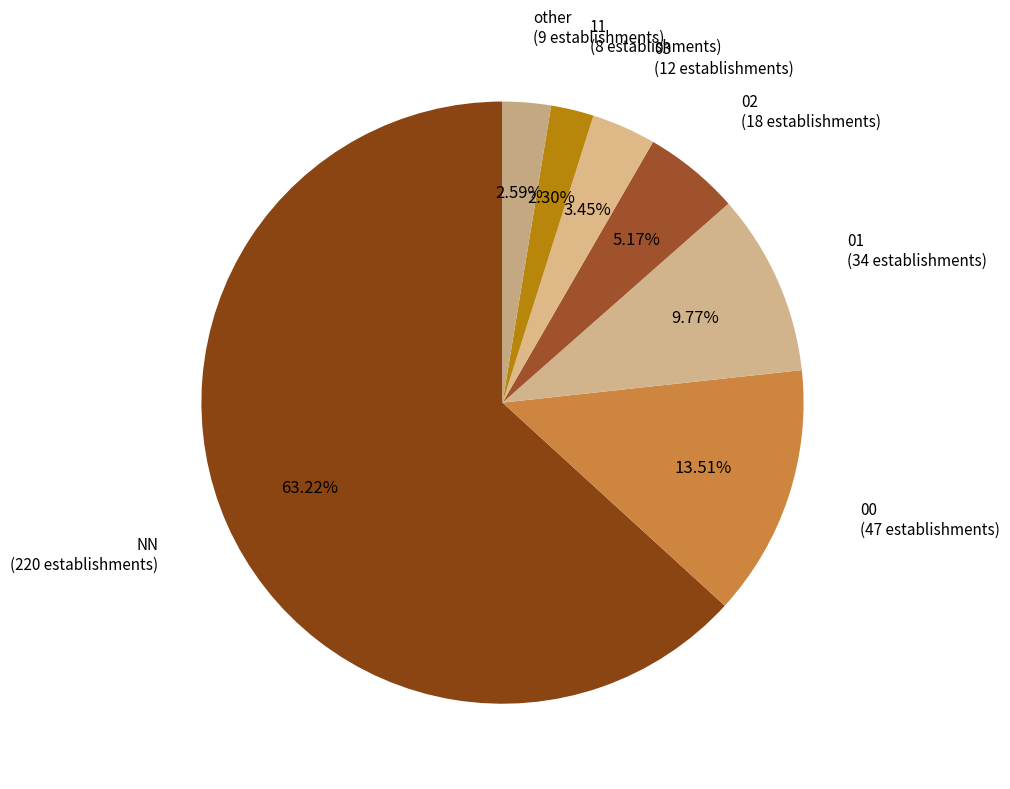

To the nearest percent, what portion does 00 represent?

14%